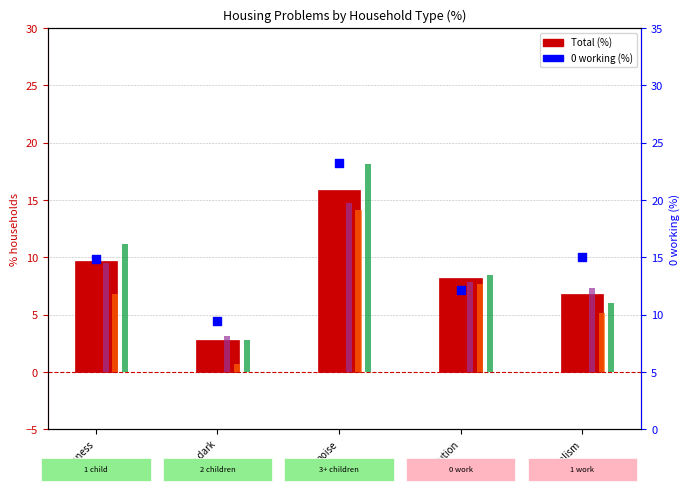

Is the value of Total (%) at pollution greater than the value of 3+ children (col_11) at pollution?

No